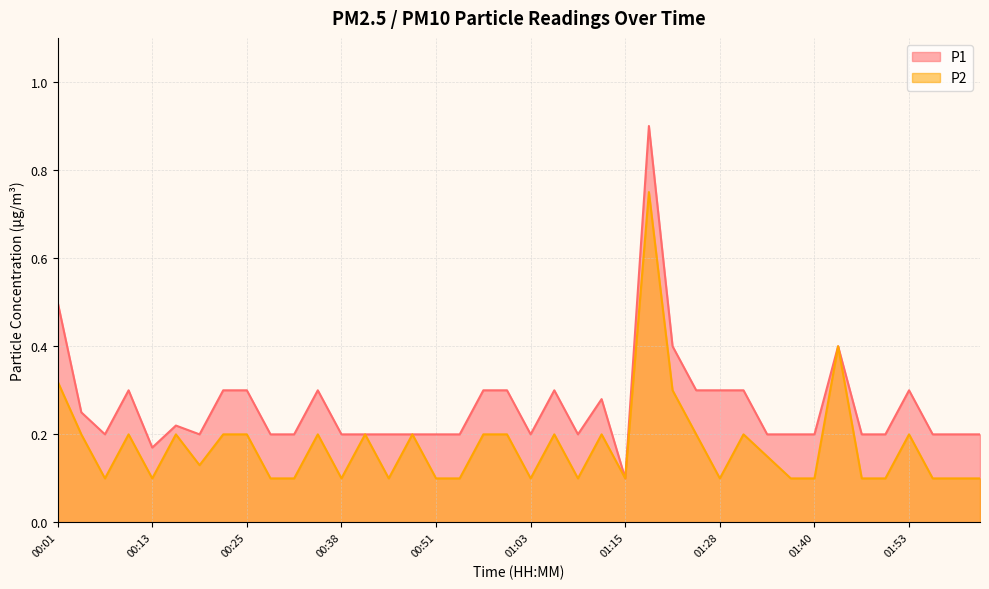

Is it true that P1 equals 0.2 at 01:31?

False